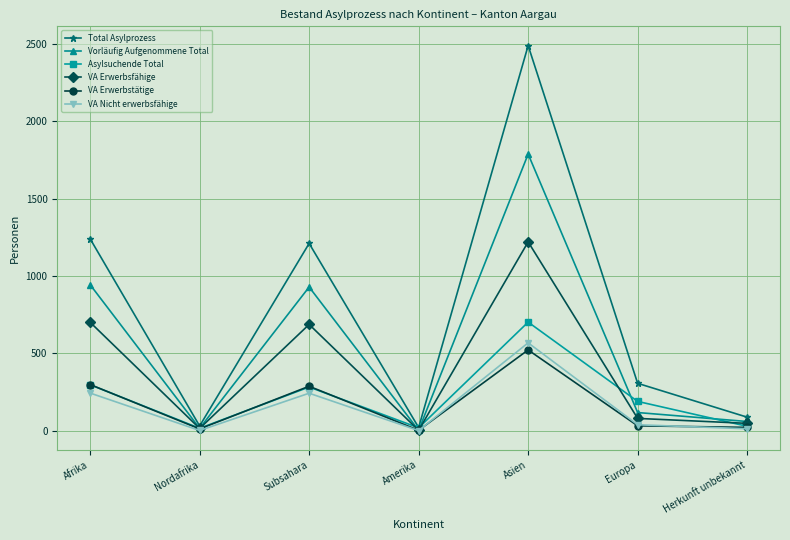

What is the label of the 7th point from the right?

Afrika